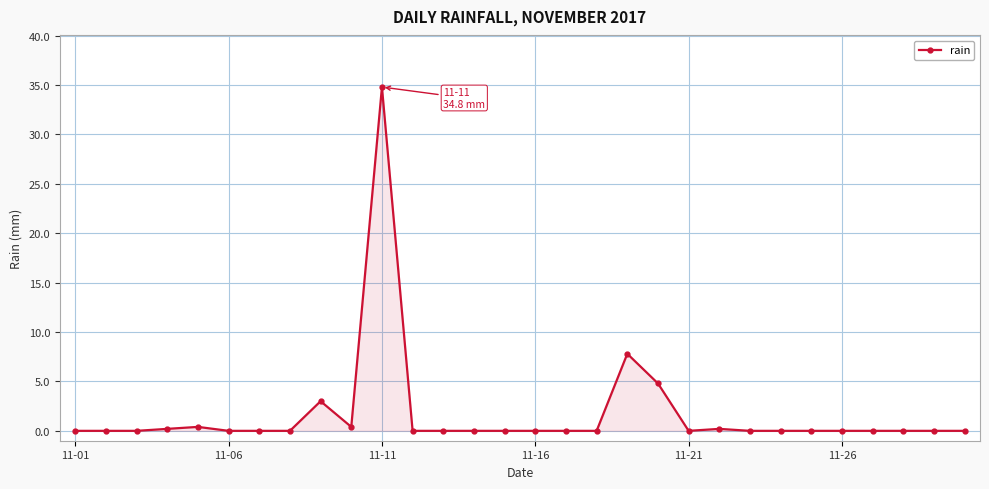

Reading left to right, list all the values displayed in this chart.

0.0	0.0	0.0	0.2	0.4	0.0	0.0	0.0	3.0	0.4	34.8	0.0	0.0	0.0	0.0	0.0	0.0	0.0	7.8	4.8	0.0	0.2	0.0	0.0	0.0	0.0	0.0	0.0	0.0	0.0